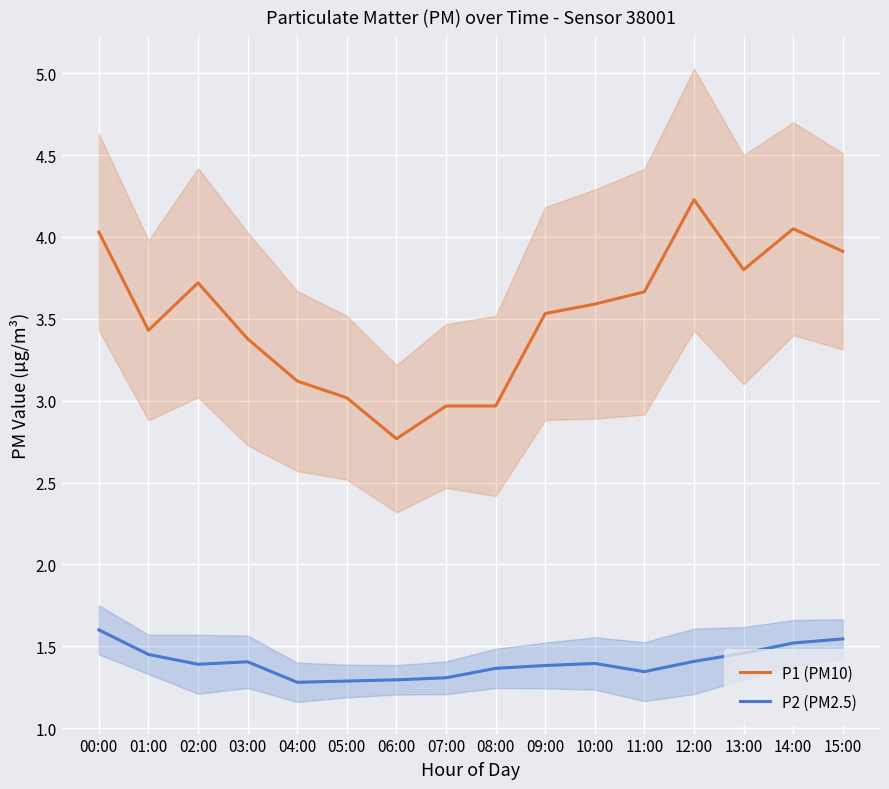

How many interior local valleys does the P1 (PM10) series have?

3